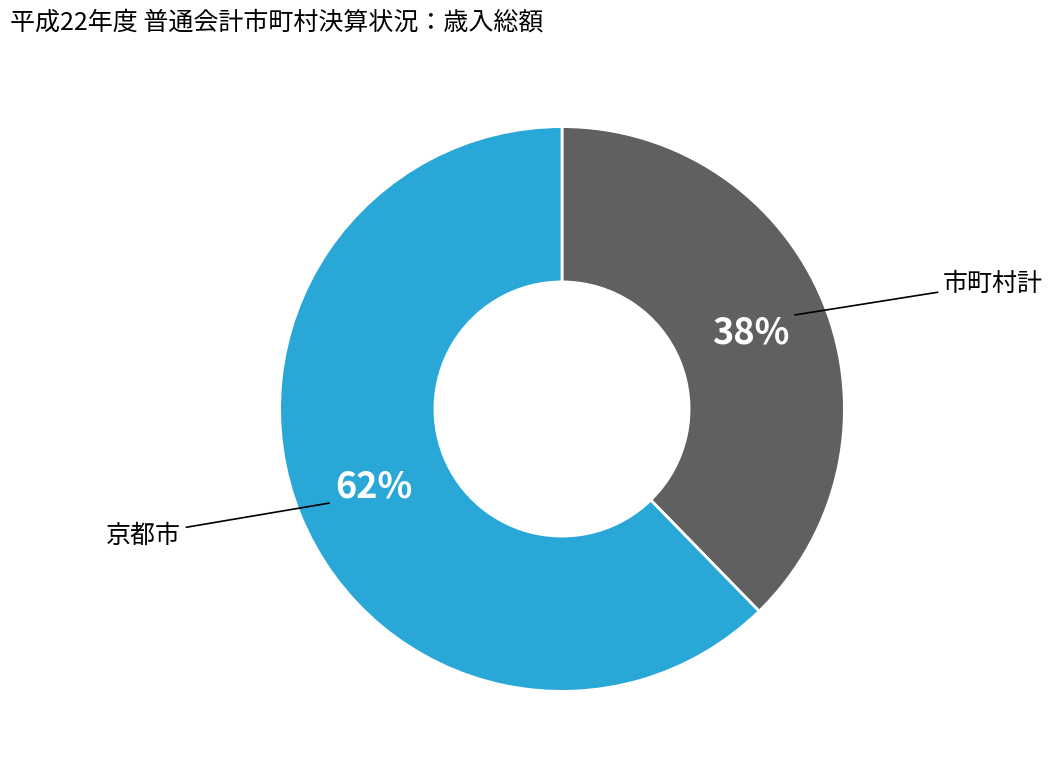

To the nearest percent, what is the average slice percentage?

50%